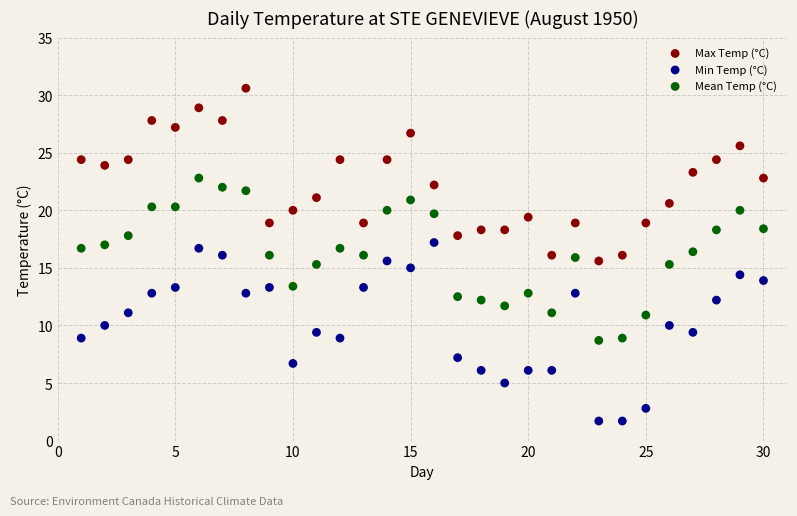

Which series reaches the maximum Y coordinate?

Max Temp (°C)